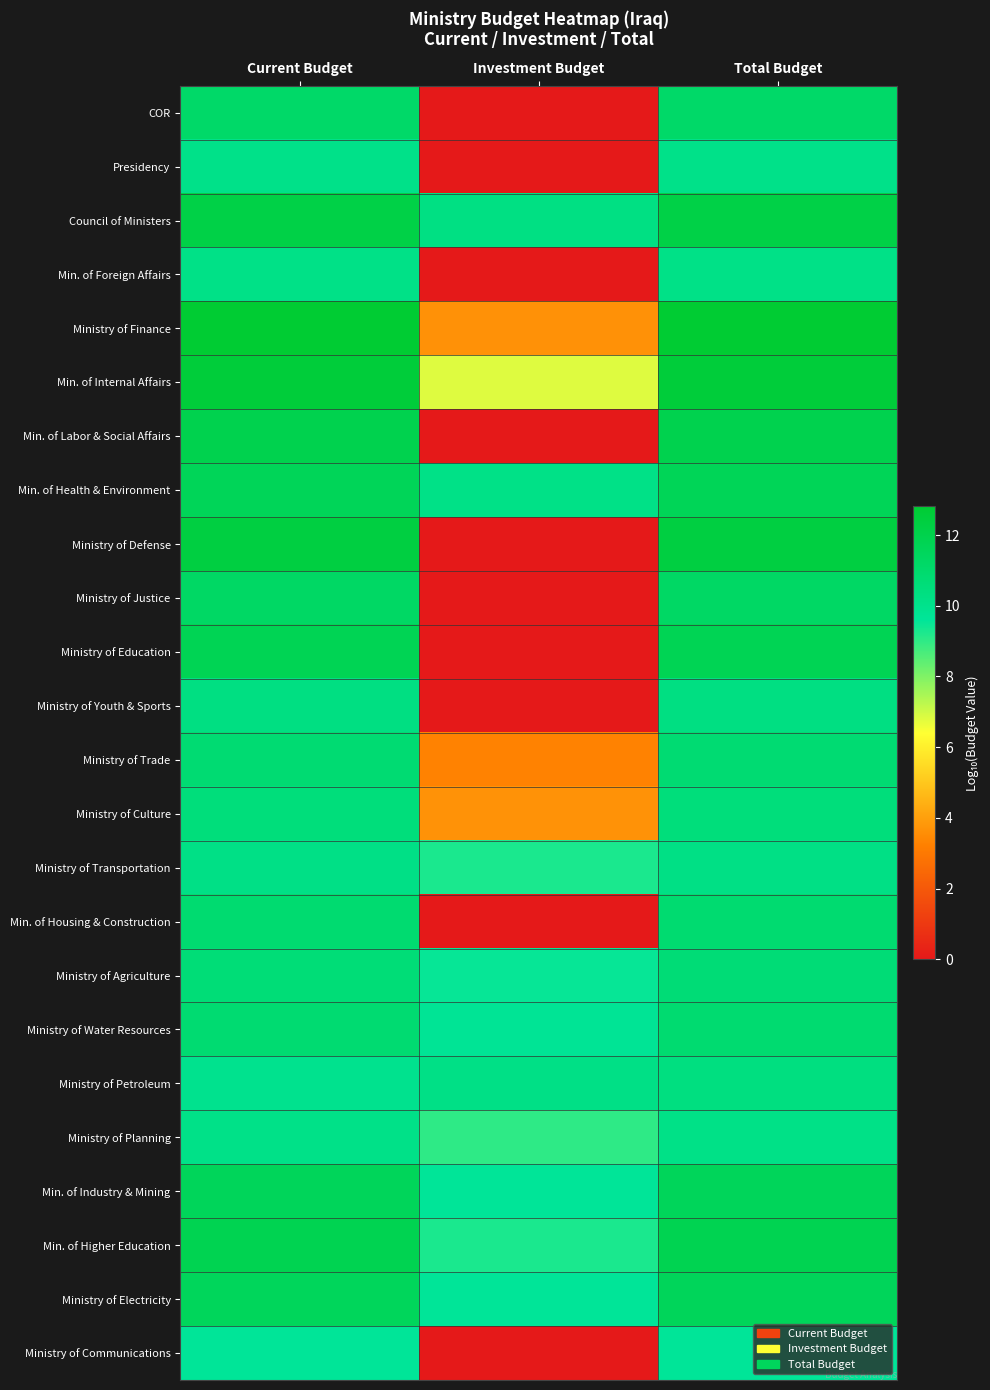

What is the spread (max minus min) of values at Total Budget?

3.2